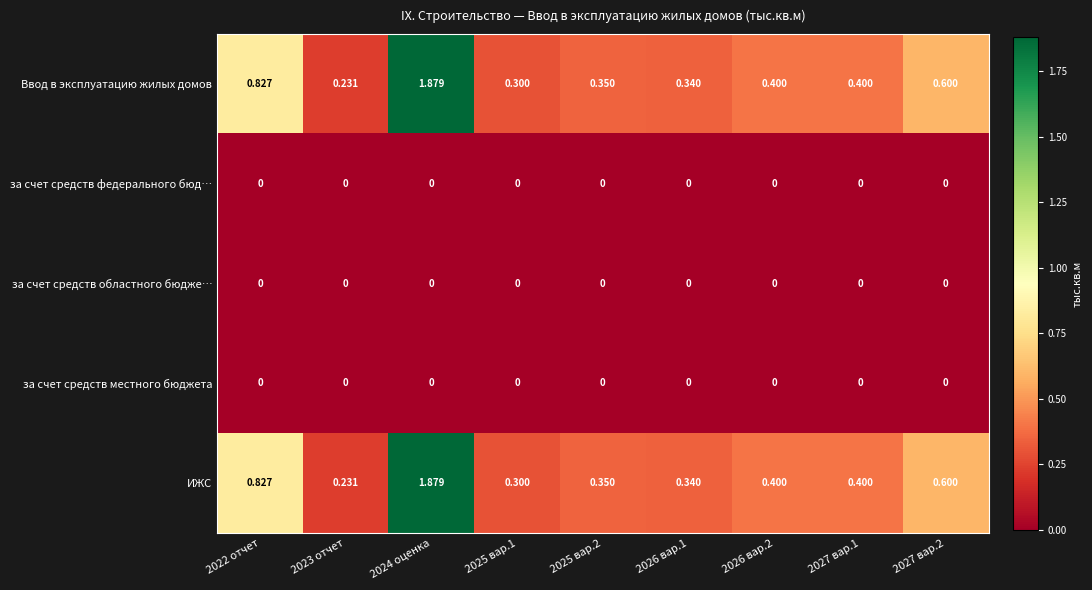

At which category is the sum across all series the highest?

2024 оценка